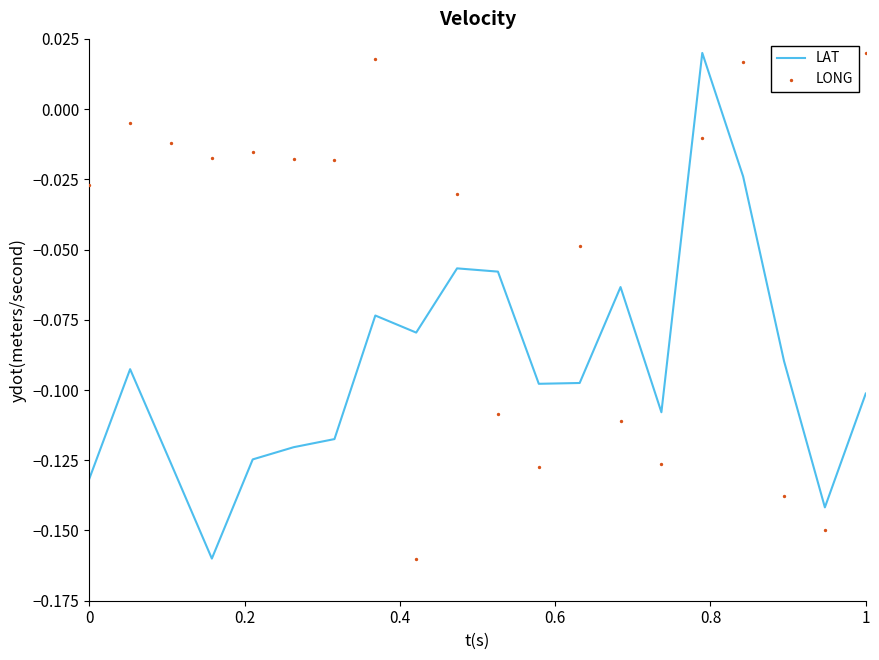

Which series contains the lowest Y value?

LAT